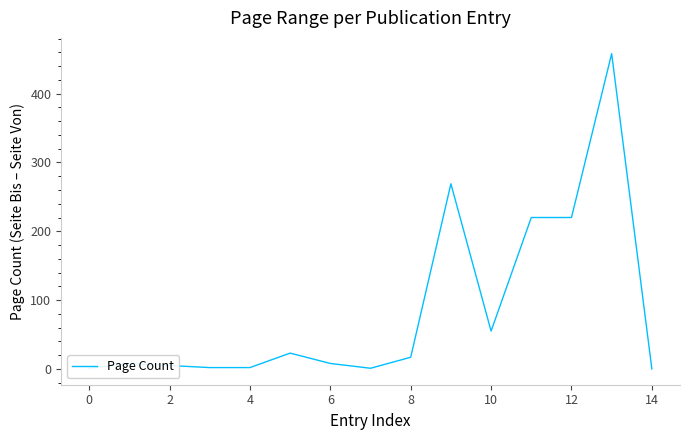

What is the maximum value shown in the chart?

458